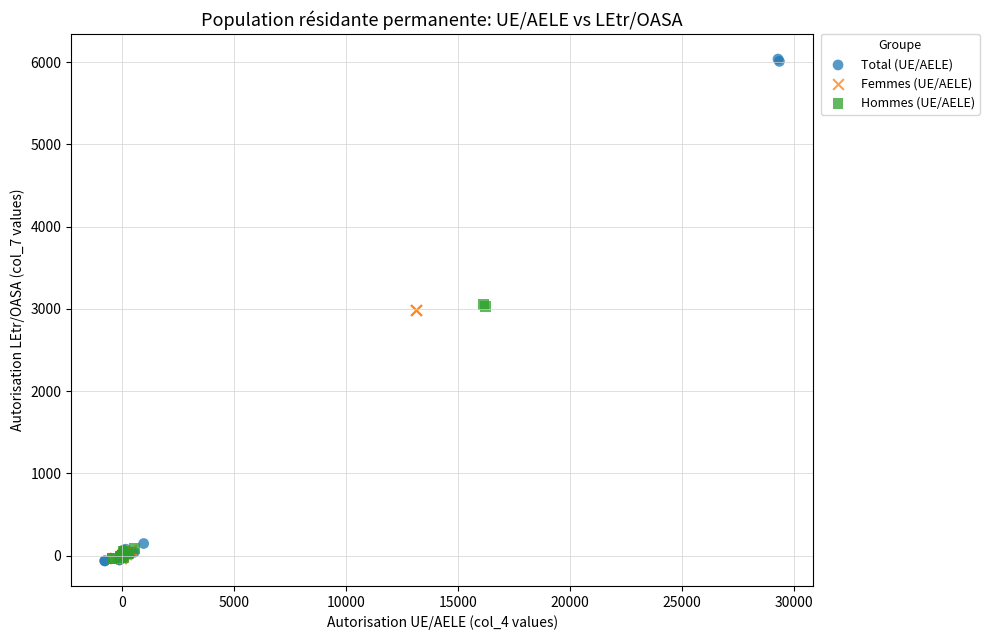

Which series has the widest spread of Y values?

Total (UE/AELE)